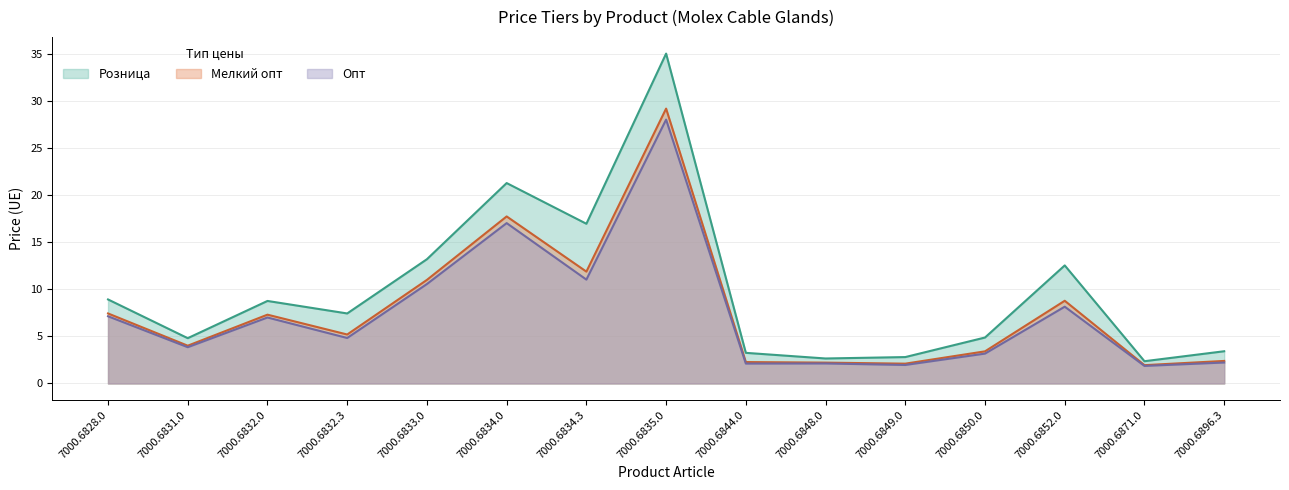

Is it true that Опт equals 1.9 at 7000.6871.0?

True